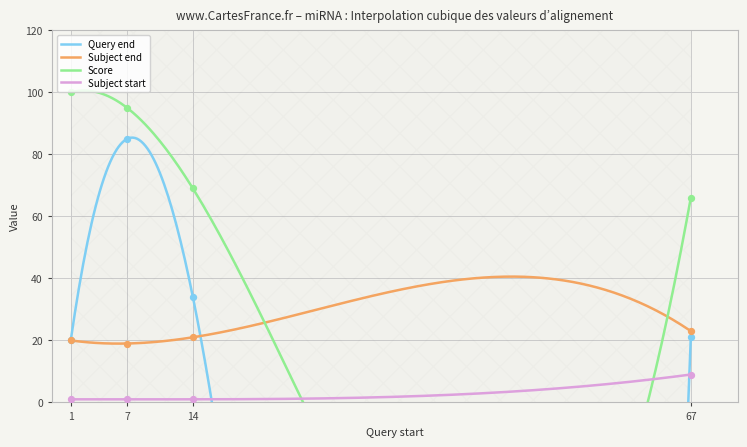

Is the value of Query end at 1 greater than the value of Subject start at 67?

Yes